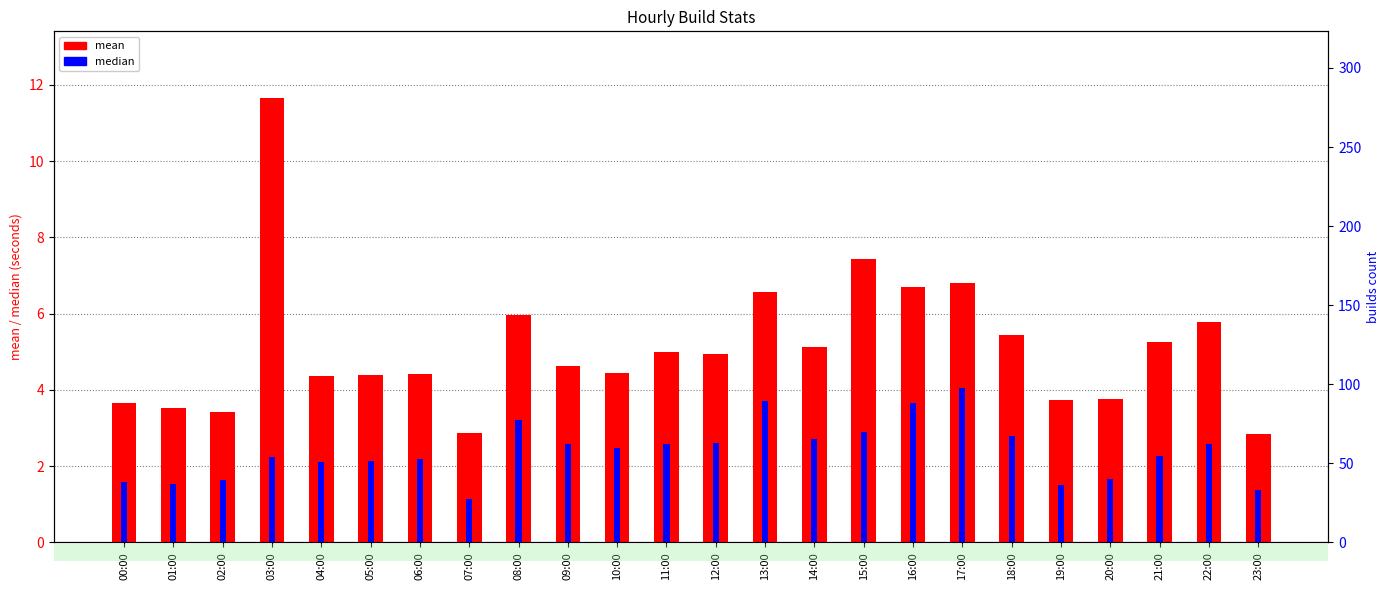

The value of mean at 09:00 is 1.1. True or false?

False